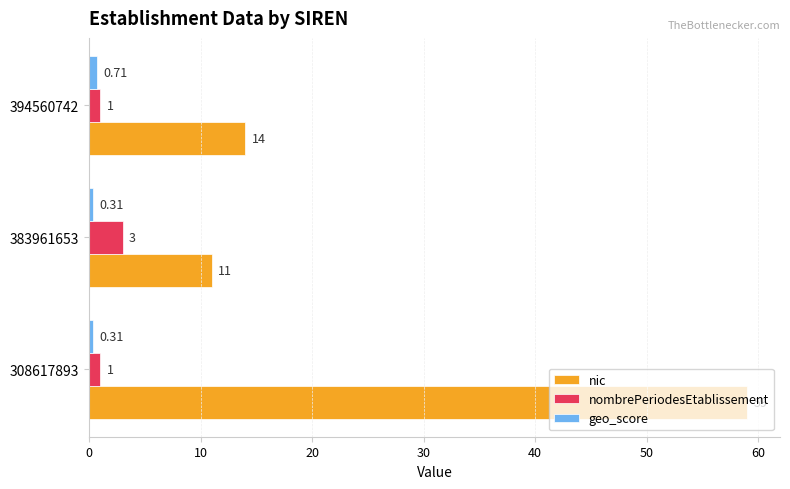

Between 308617893 and 394560742, which series saw the biggest shift?

nic